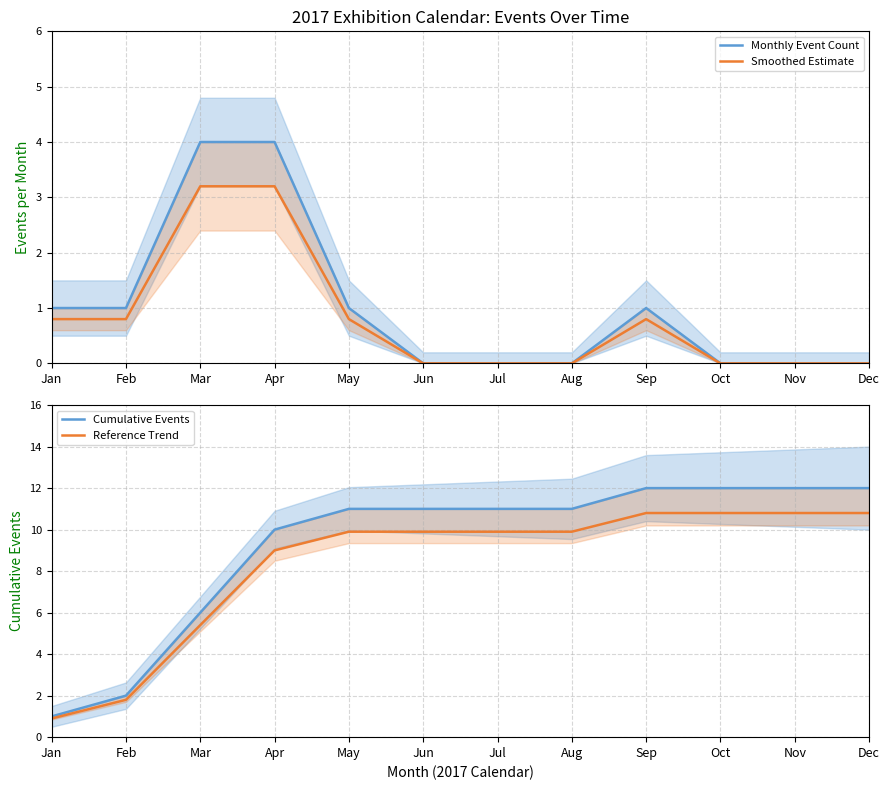

How many values in Smoothed Estimate are above zero?

6